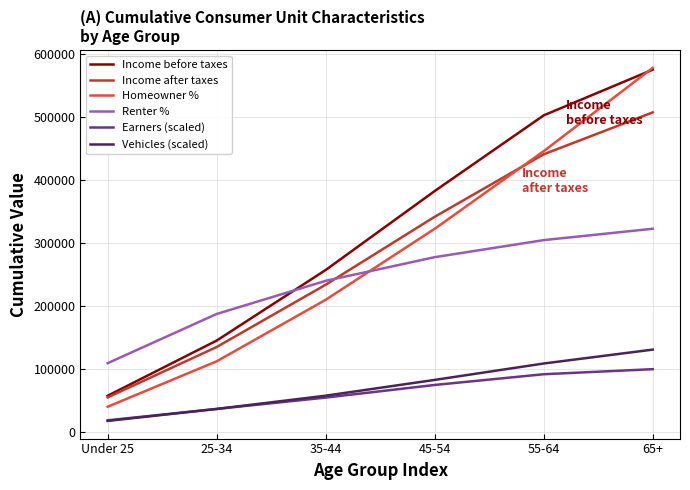

True or false: Income before taxes has a value of 145328 at 25-34.

True